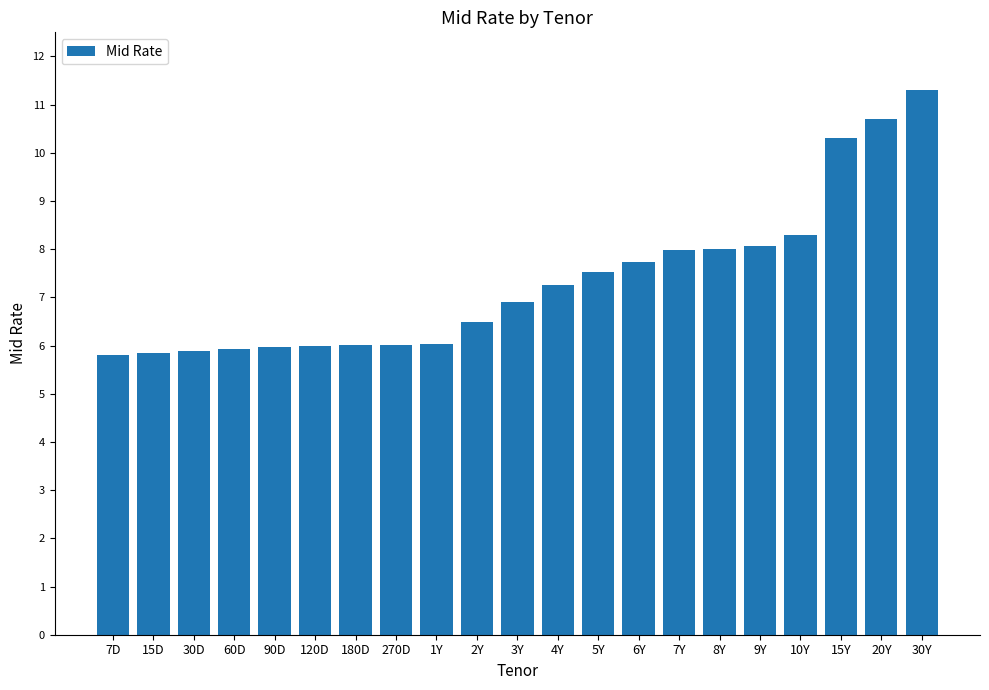

What is the maximum value shown in the chart?

11.3